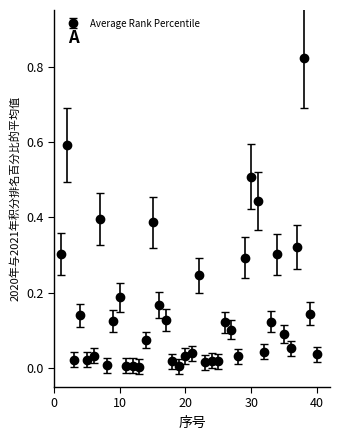

What is the sum of all values?

6.4